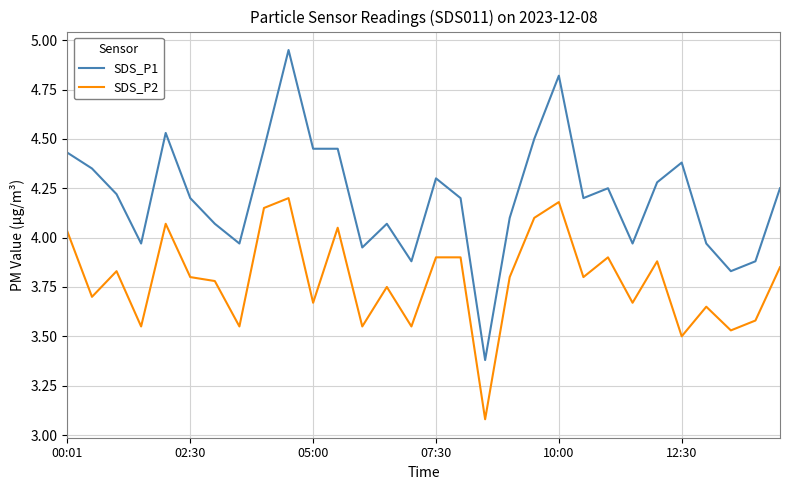

List the series in order of their overall mean, lowest first.

SDS_P2, SDS_P1